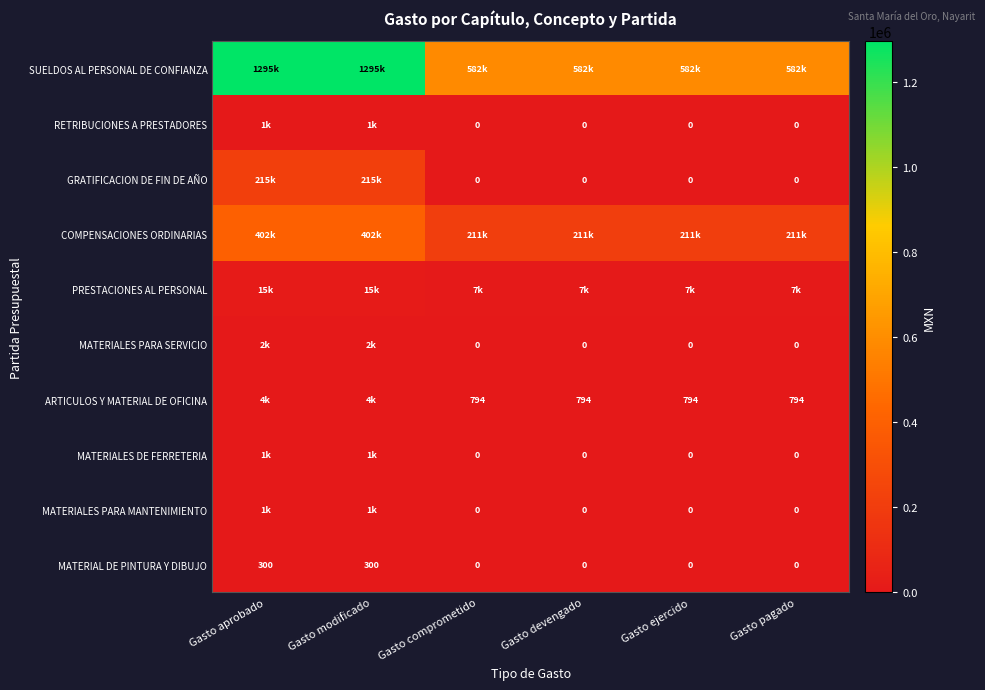

What is the difference between the second highest and minimum values in the MATERIALES PARA SERVICIO series?

2000.0